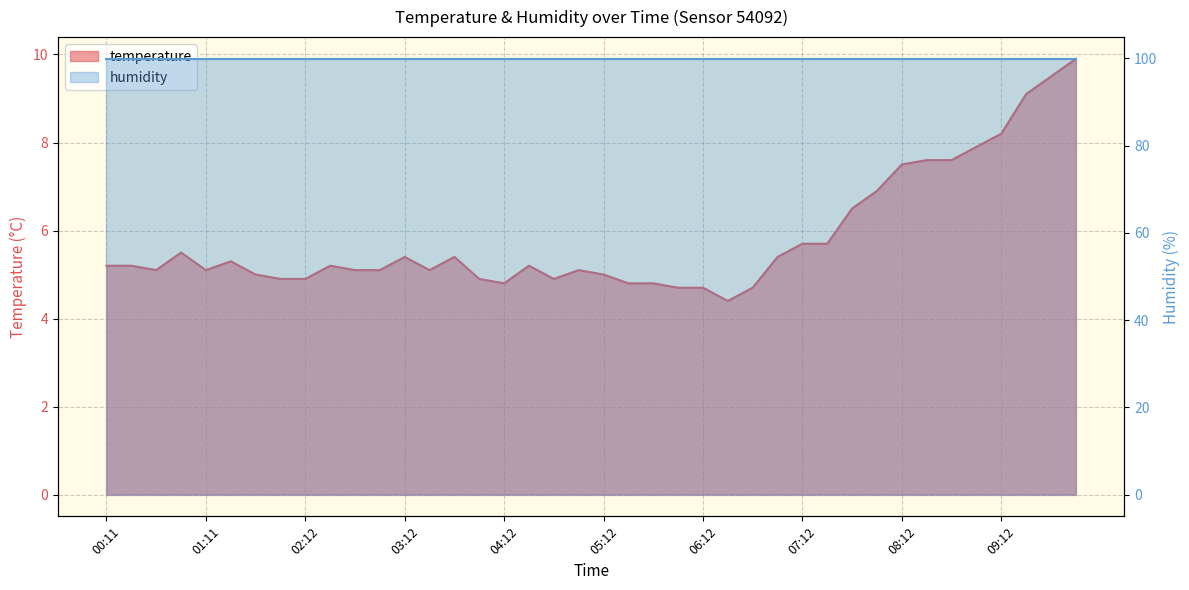

What is the maximum value shown in the chart?

9.9